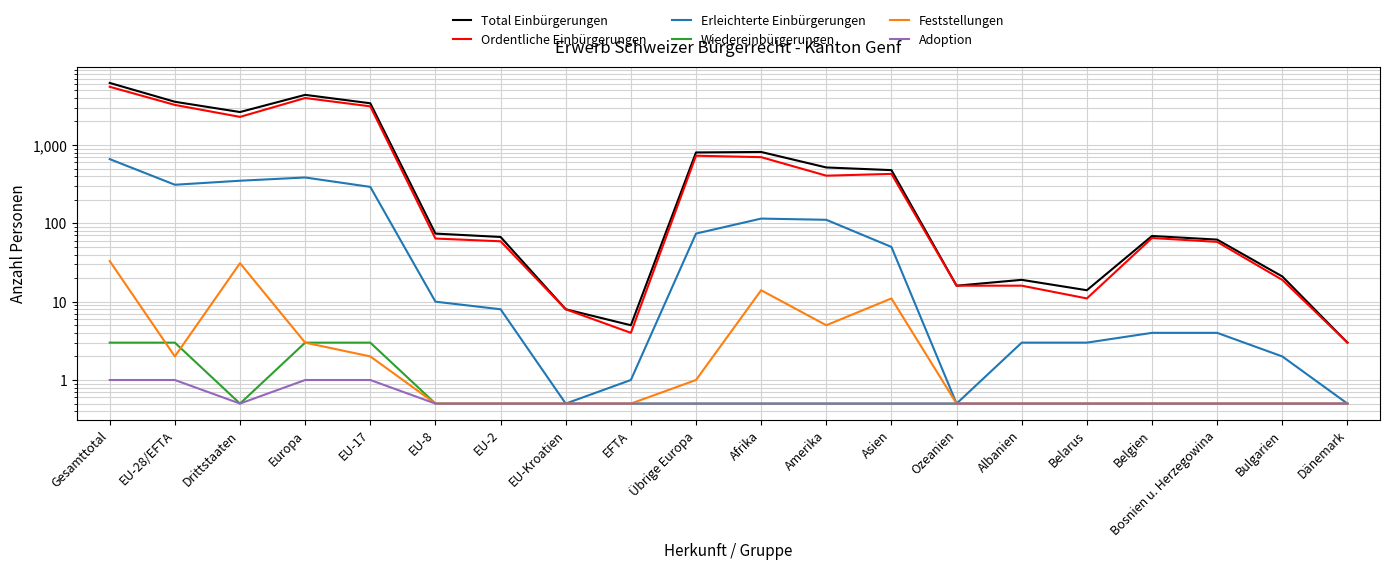

At which category is the sum across all series the highest?

Gesamttotal